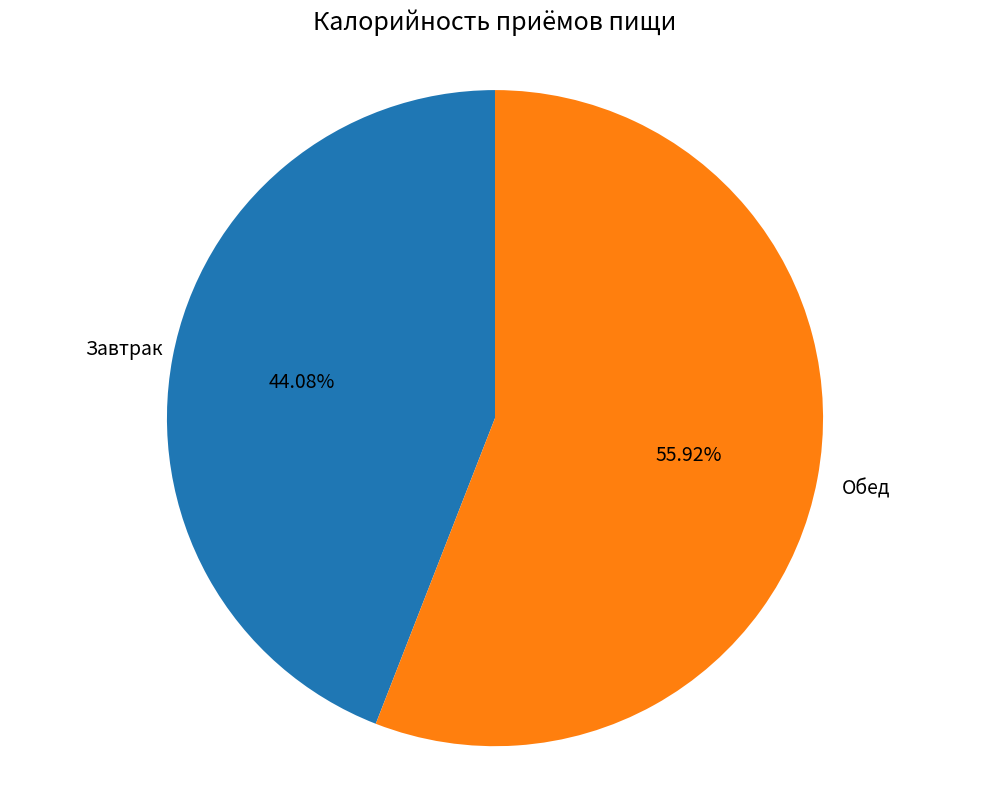

Does any single category account for the majority?

Yes